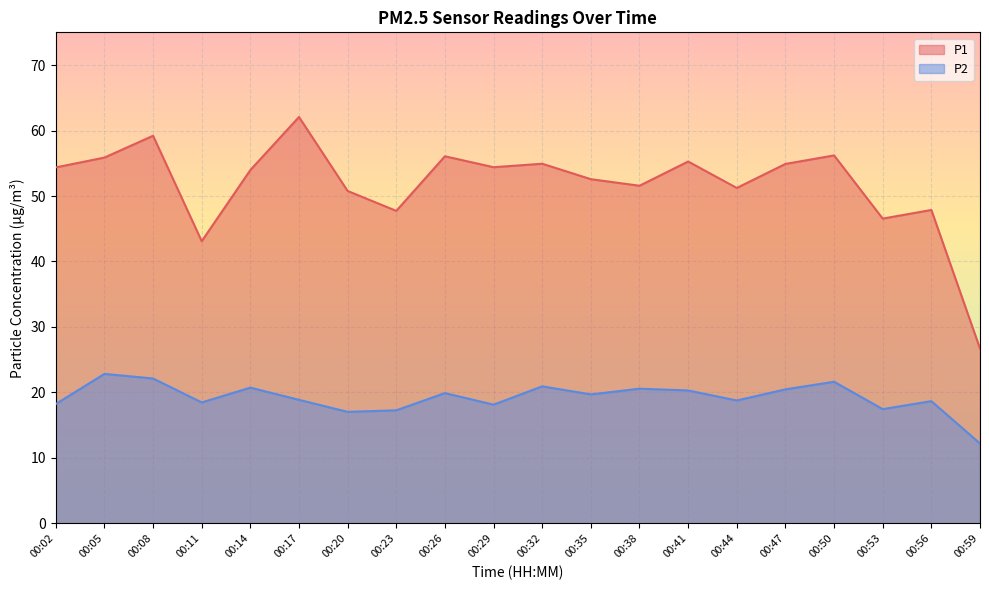

What is the approximate value of P1 at 00:41?

55.3